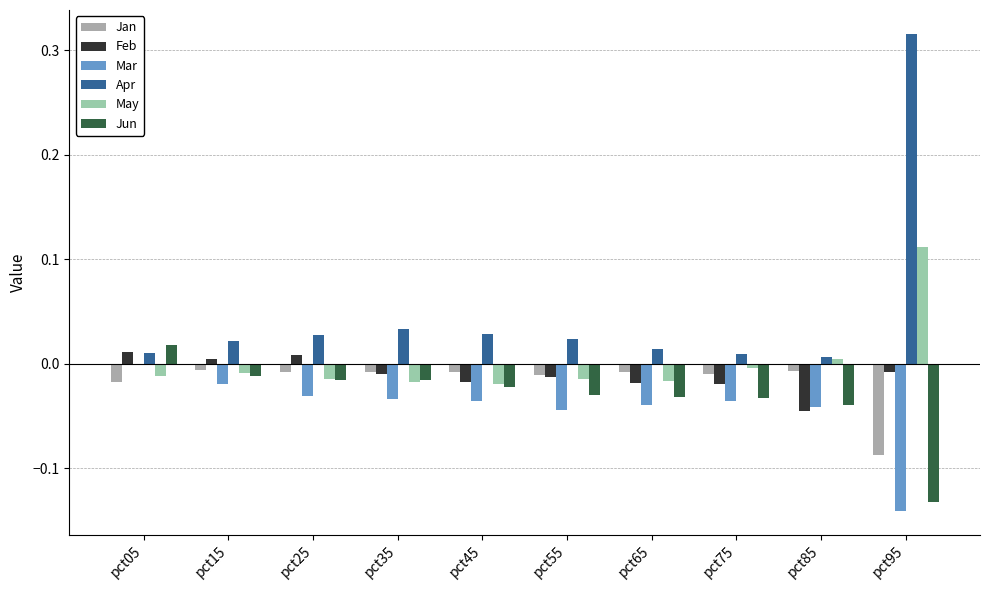

How many values in Feb are above zero?

3